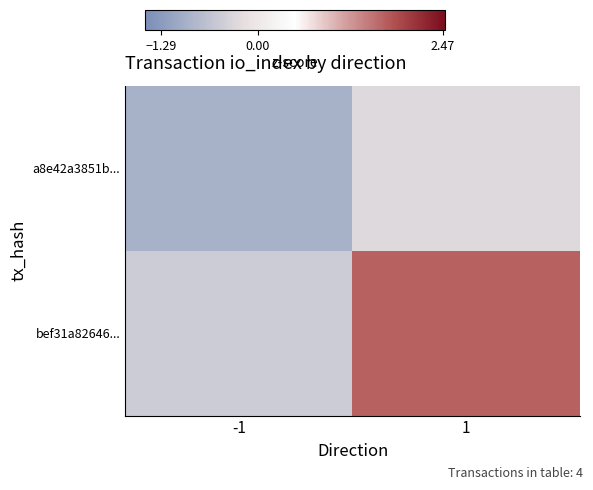

Which has a higher value, 1 or -1?

1